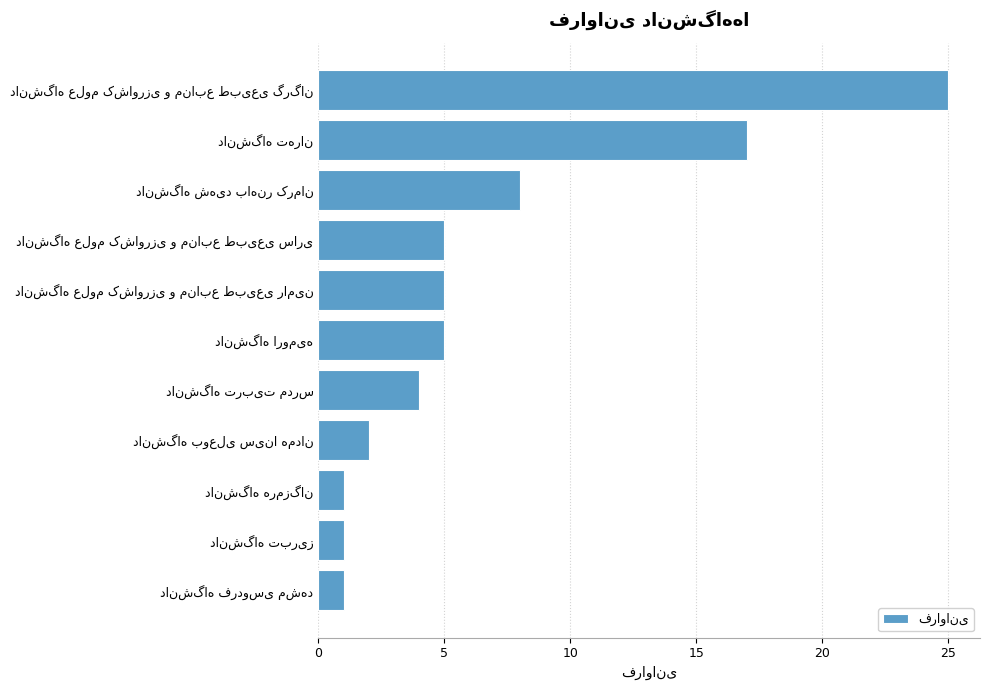

What is the difference between the maximum and second lowest values?

24